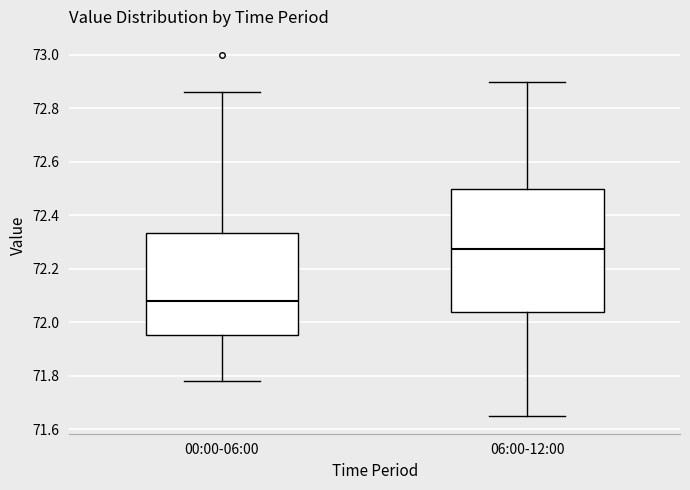

Comparing the boxes themselves (not the whiskers), which one is the tallest?

06:00-12:00